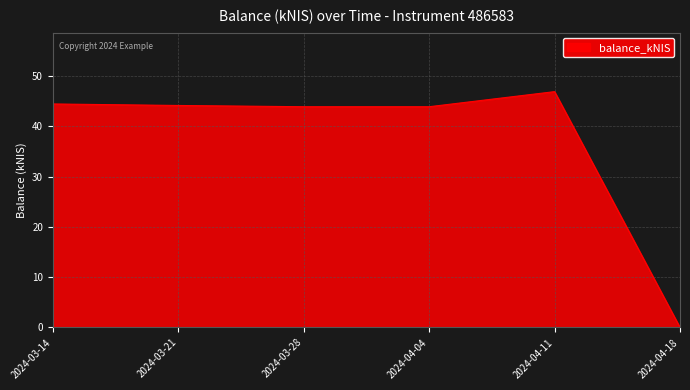

What position from the left is 2024-04-11?

5